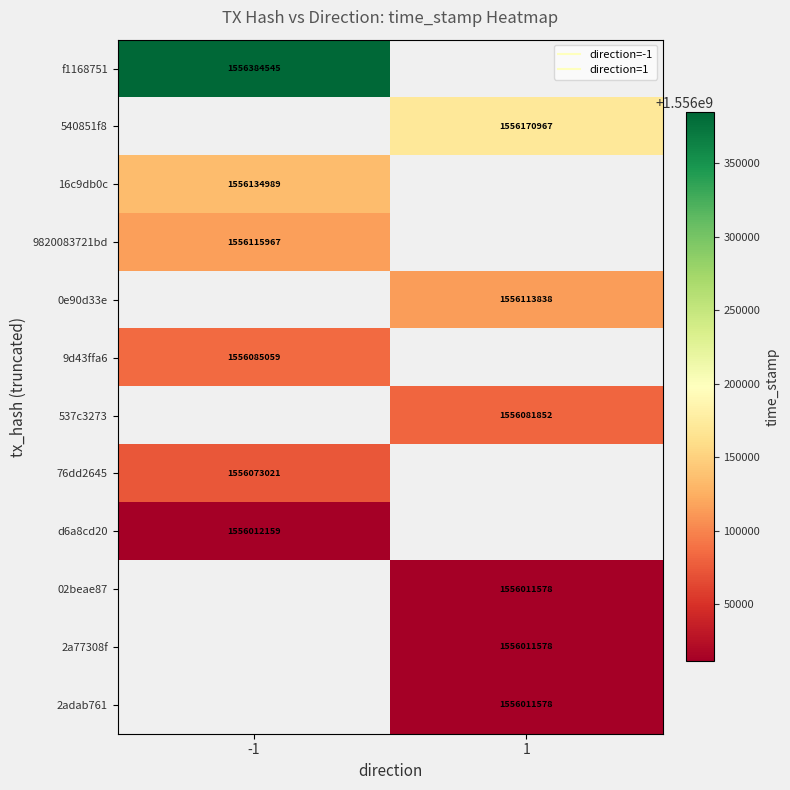

List the series in order of their peak value, highest first.

f1168751, 540851f8, 16c9db0c, 9820083721bd, 0e90d33e, 9d43ffa6, 537c3273, 76dd2645, d6a8cd20, 02beae87, 2a77308f, 2adab761